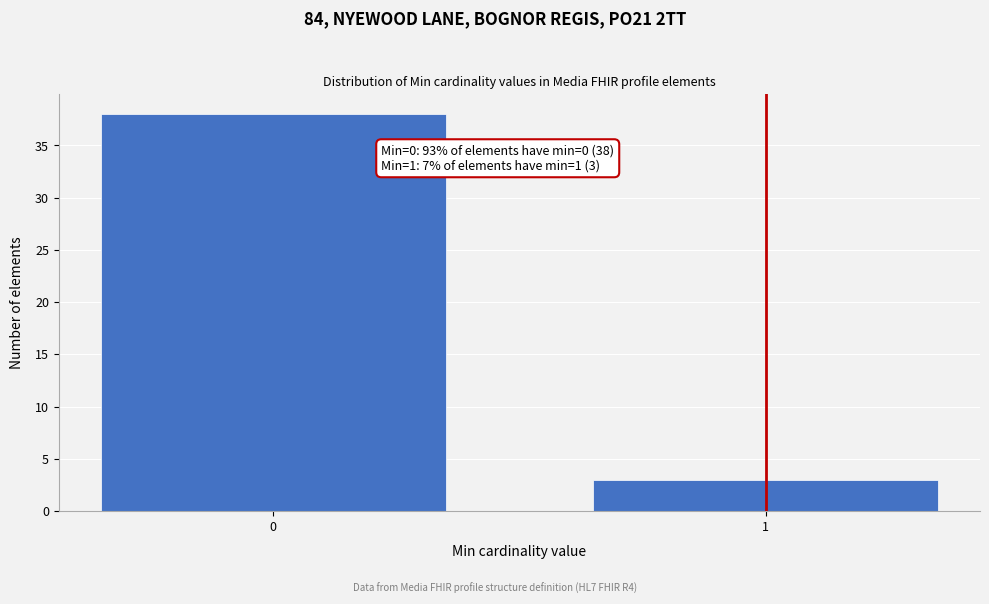

Reading left to right, list all the values displayed in this chart.

38	3